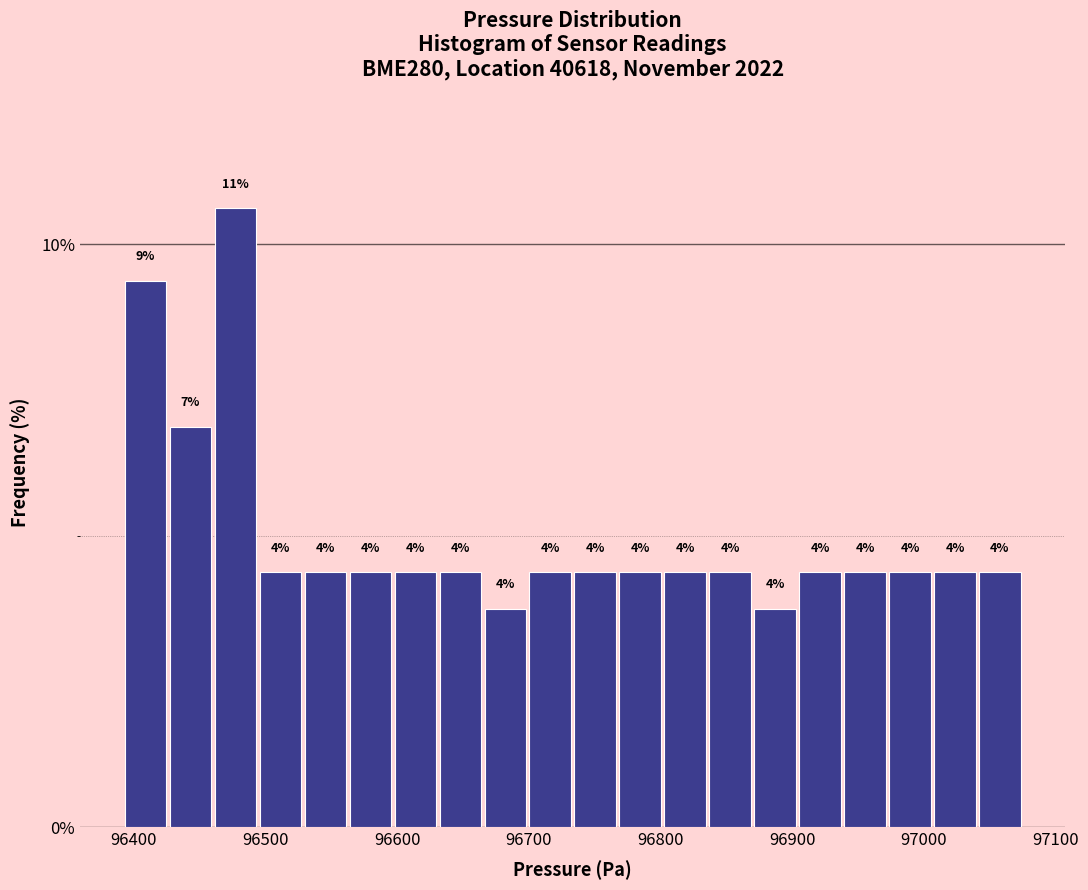

Around what value on the x-axis is the tallest bar? Give the approximate position of its centre, as read against the axis.

96480